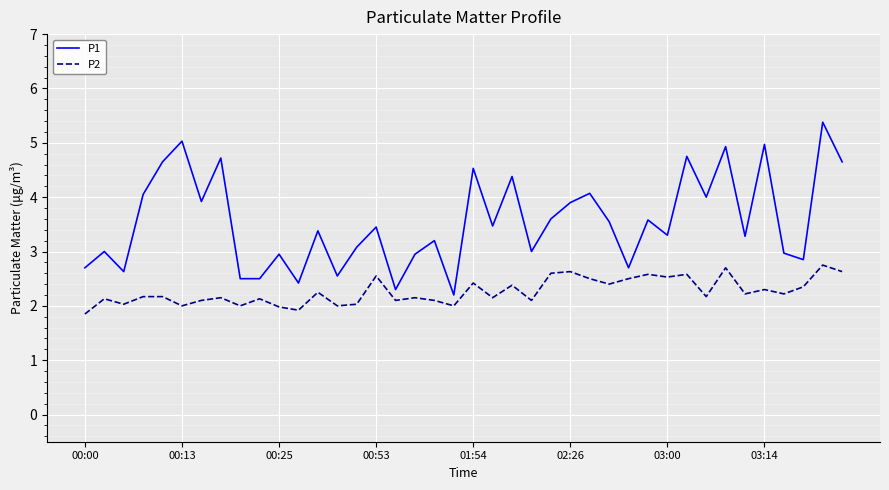

What is the maximum value for P1?

5.4